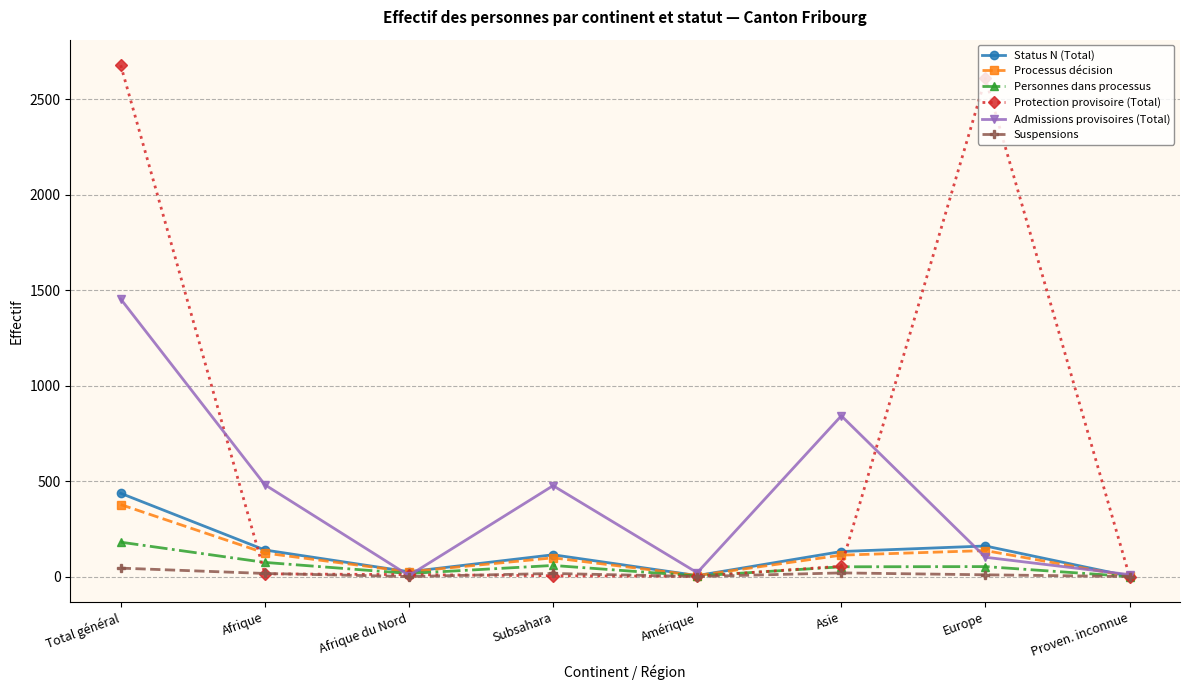

What are all the series names shown in the legend?

Status N (Total), Processus décision, Personnes dans processus, Protection provisoire (Total), Admissions provisoires (Total), Suspensions